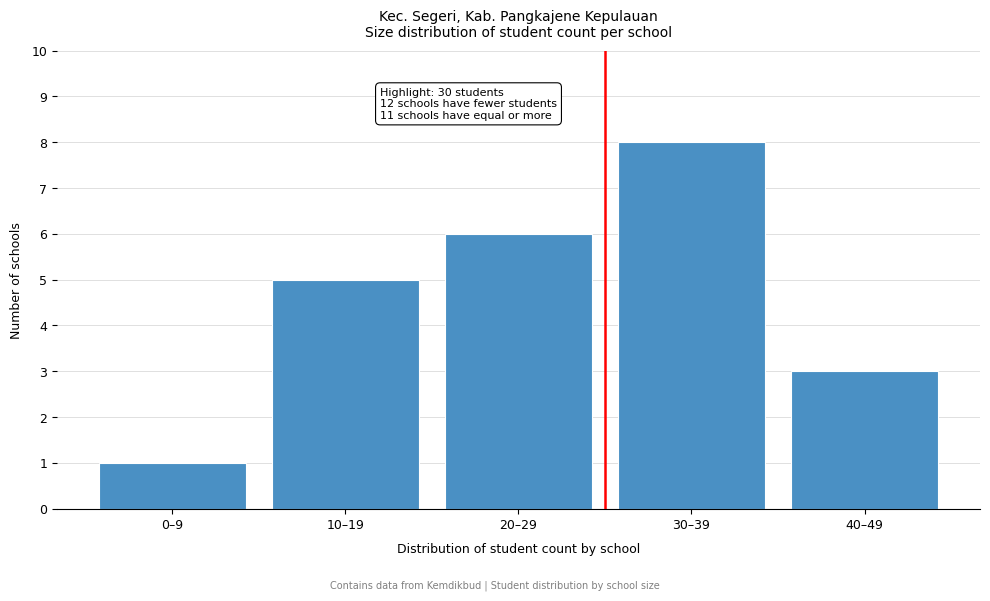

Reading left to right, list all the values displayed in this chart.

0–9=1	10–19=5	20–29=6	30–39=8	40–49=3